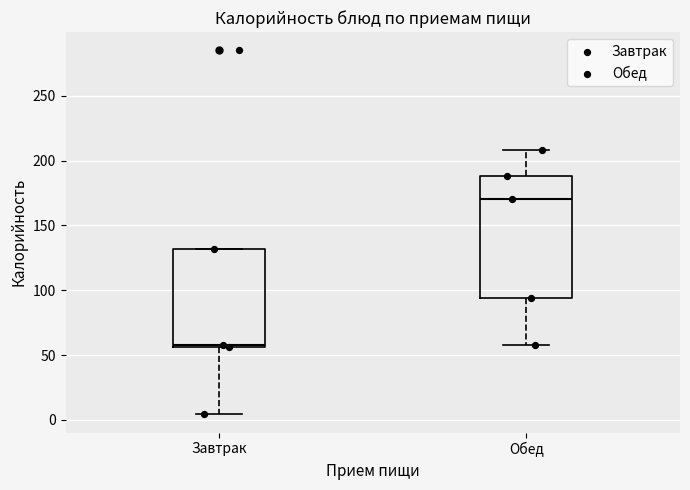

Comparing the boxes themselves (not the whiskers), which one is the tallest?

Обед